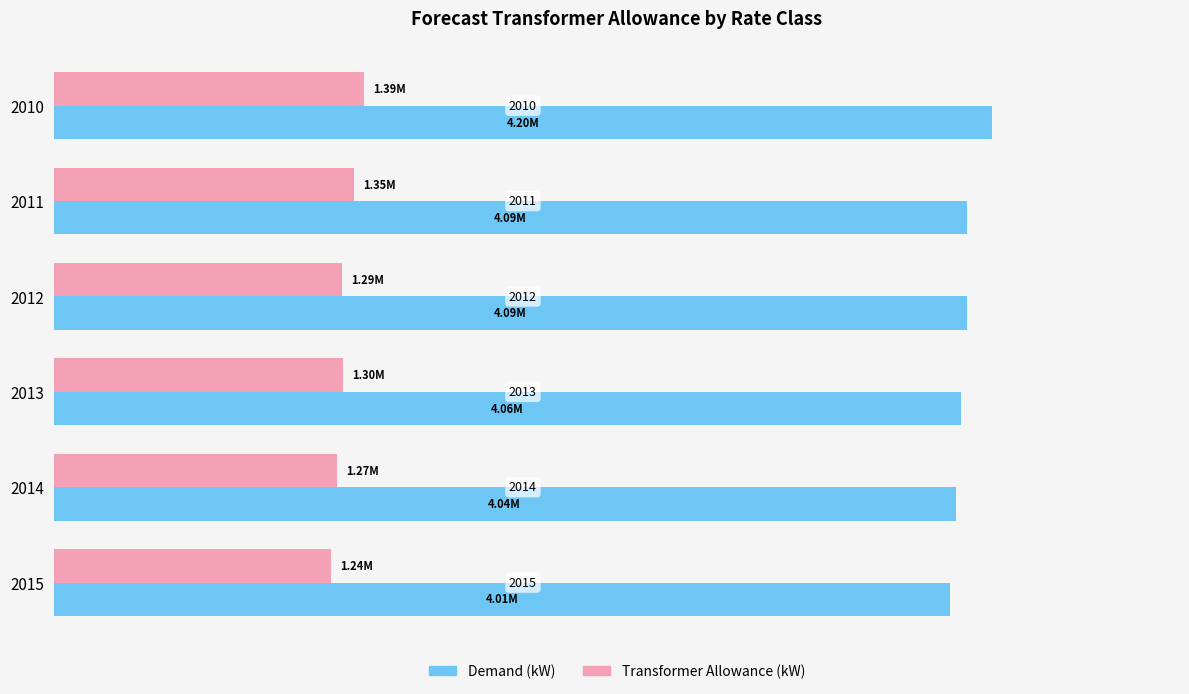

What is the average value of the Demand (kW) series?

4083600.2